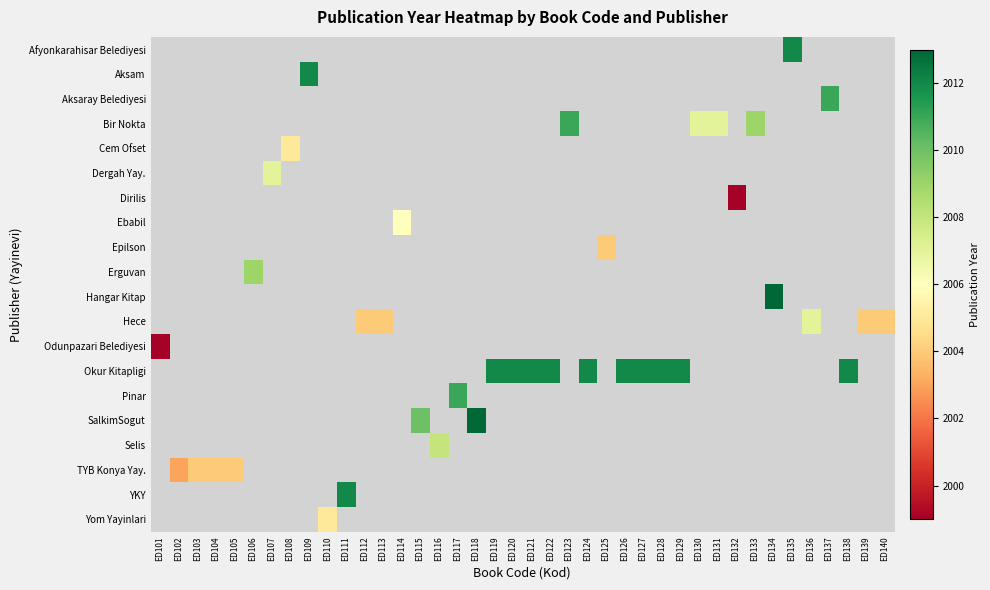

How many data points does each series have?

40